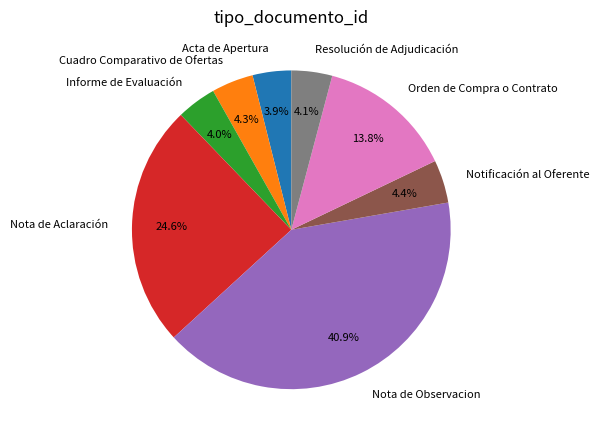

True or false: Acta de Apertura accounts for 16% of the total.

False